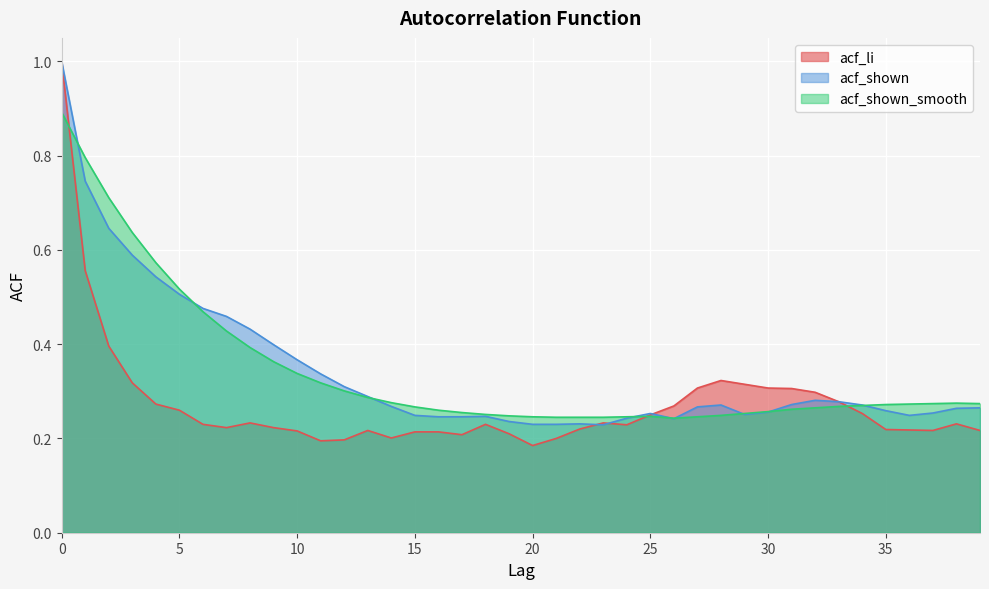

Which series changed the most between 10 and 14?

acf_shown